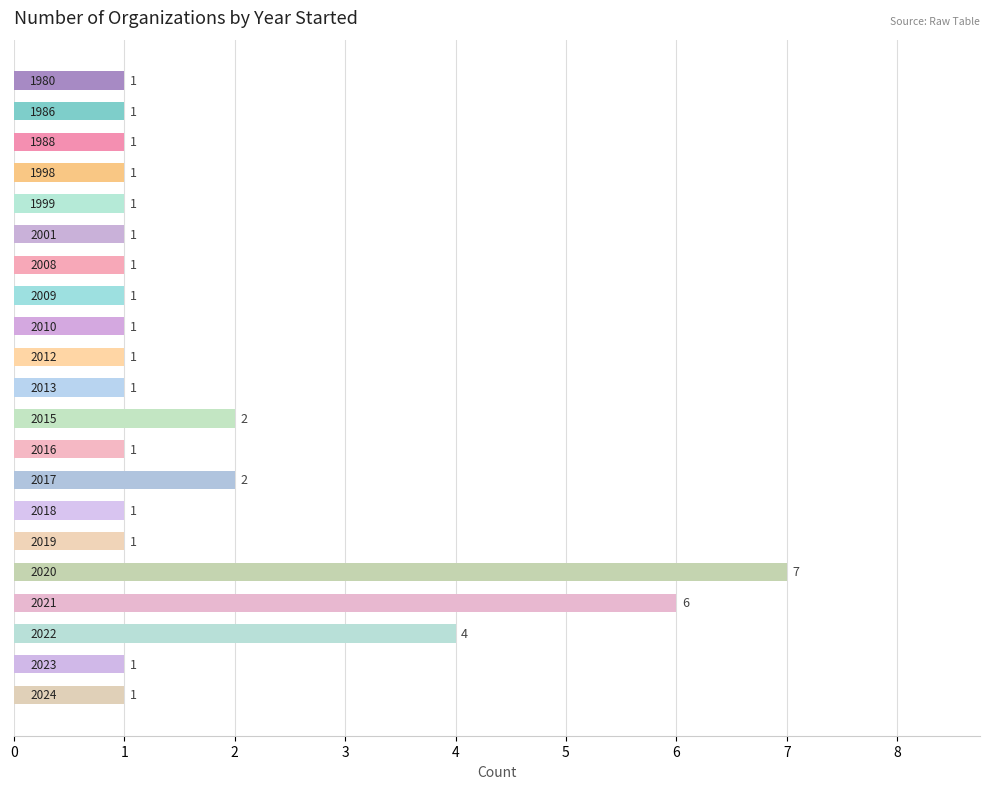

What is the difference between the second highest and minimum values?

5